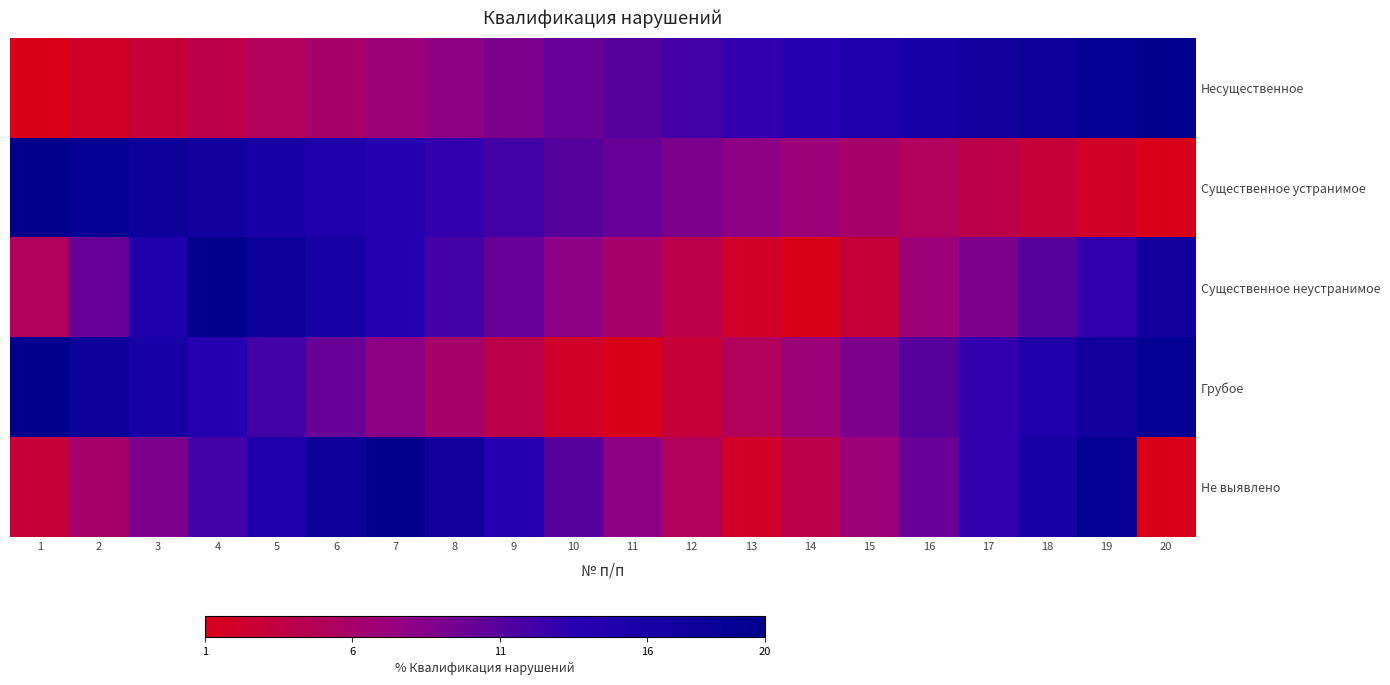

Which has a higher value, 19 or 6?

19